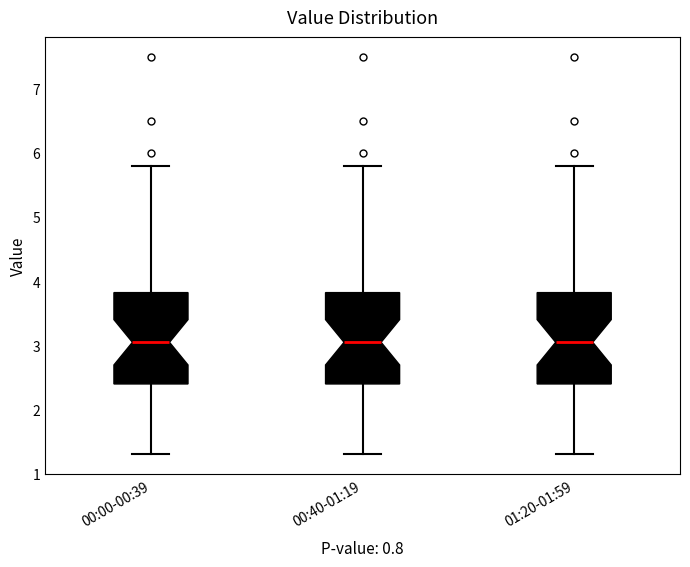

Reading left to right, read every box against the y-axis: the position of its median line, the range the box covers, and the ends of its whiskers. The values are not printed on the chart, so give them approximately, as read against the axis.

00:00-00:39: median 3.1, box 2.4 to 3.8, whiskers 1.3 to 5.8
00:40-01:19: median 3.1, box 2.4 to 3.8, whiskers 1.3 to 5.8
01:20-01:59: median 3.1, box 2.4 to 3.8, whiskers 1.3 to 5.8